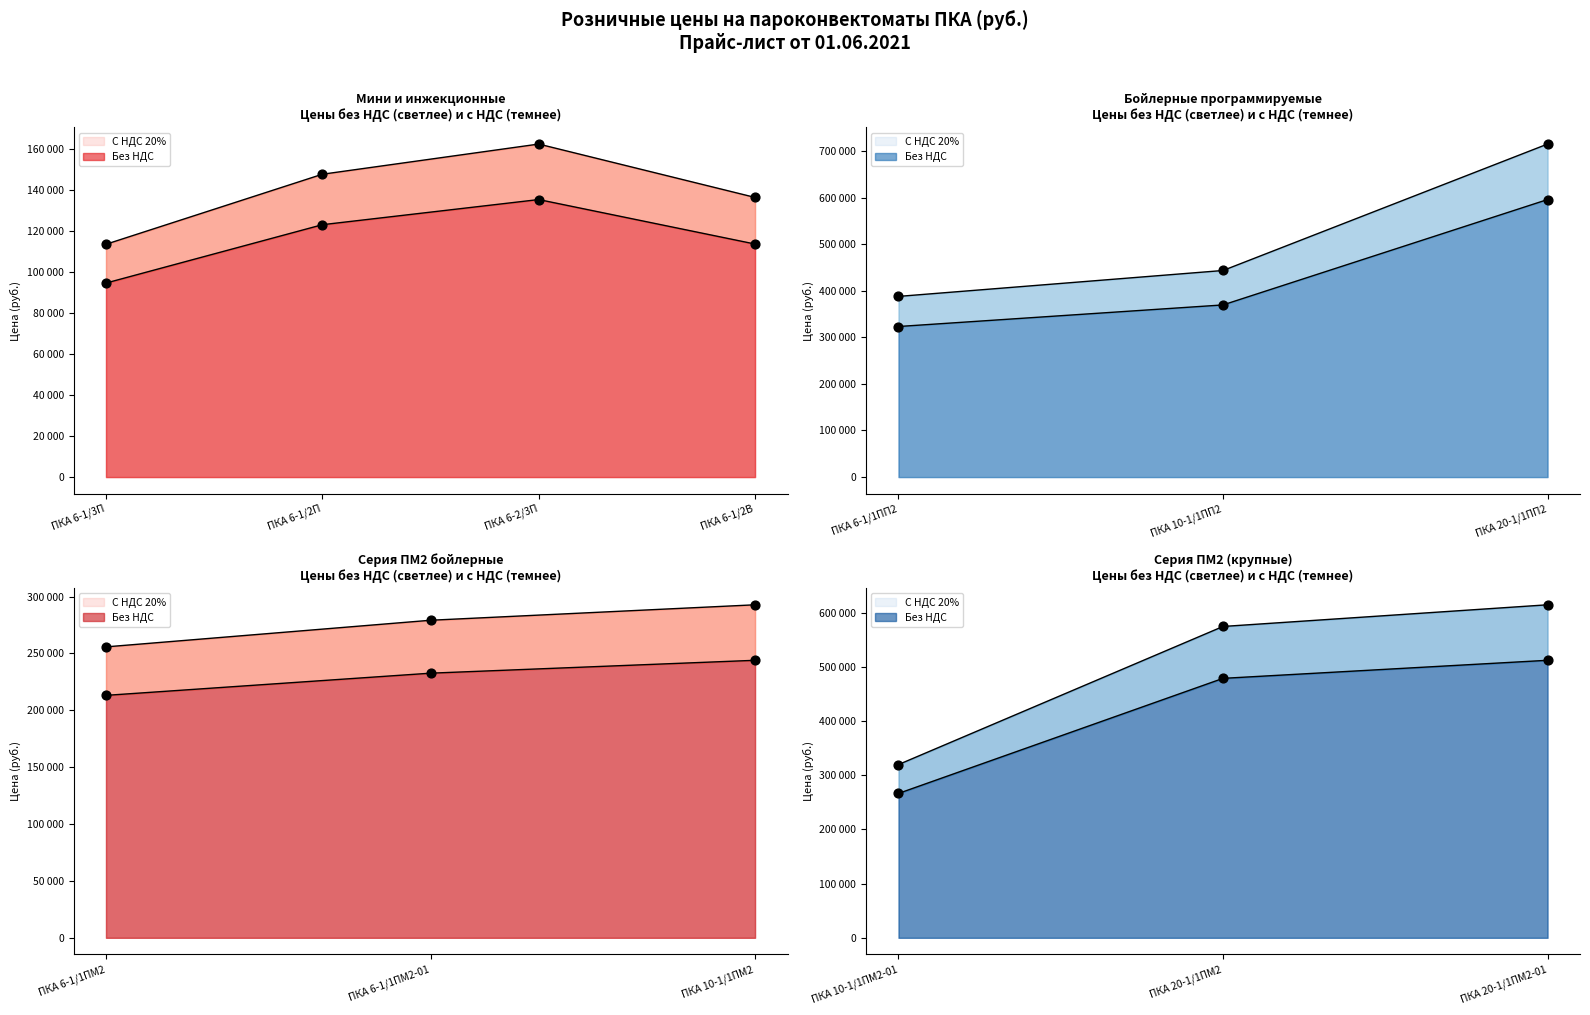

Which series has the largest Y range (max minus min)?

С НДС 20%